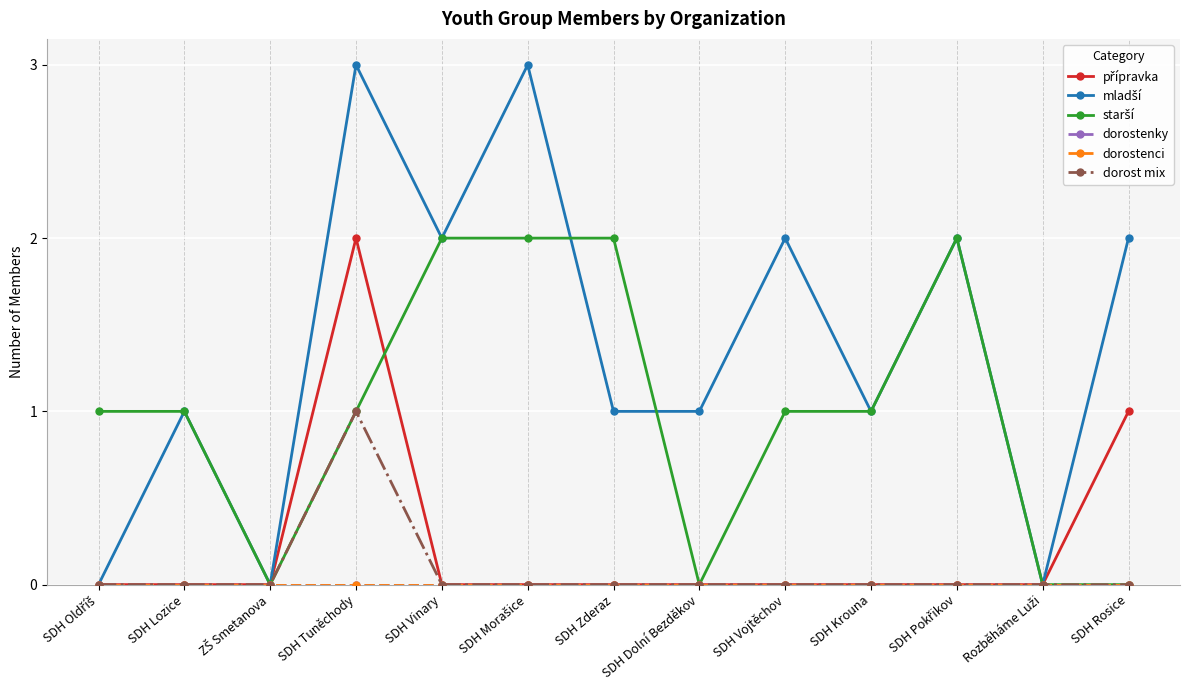

Is this an area chart (filled region under the line)?

No